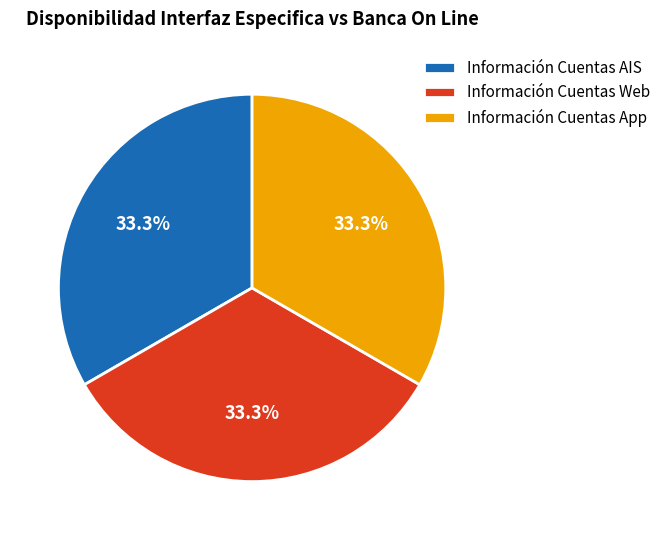

What is the ratio of the value at Información Cuentas Web to the value at Información Cuentas AIS?

1.0